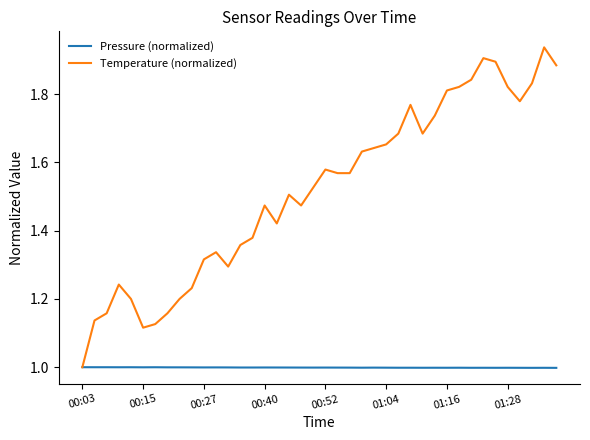

List the series in order of their peak value, lowest first.

Pressure (normalized), Temperature (normalized)